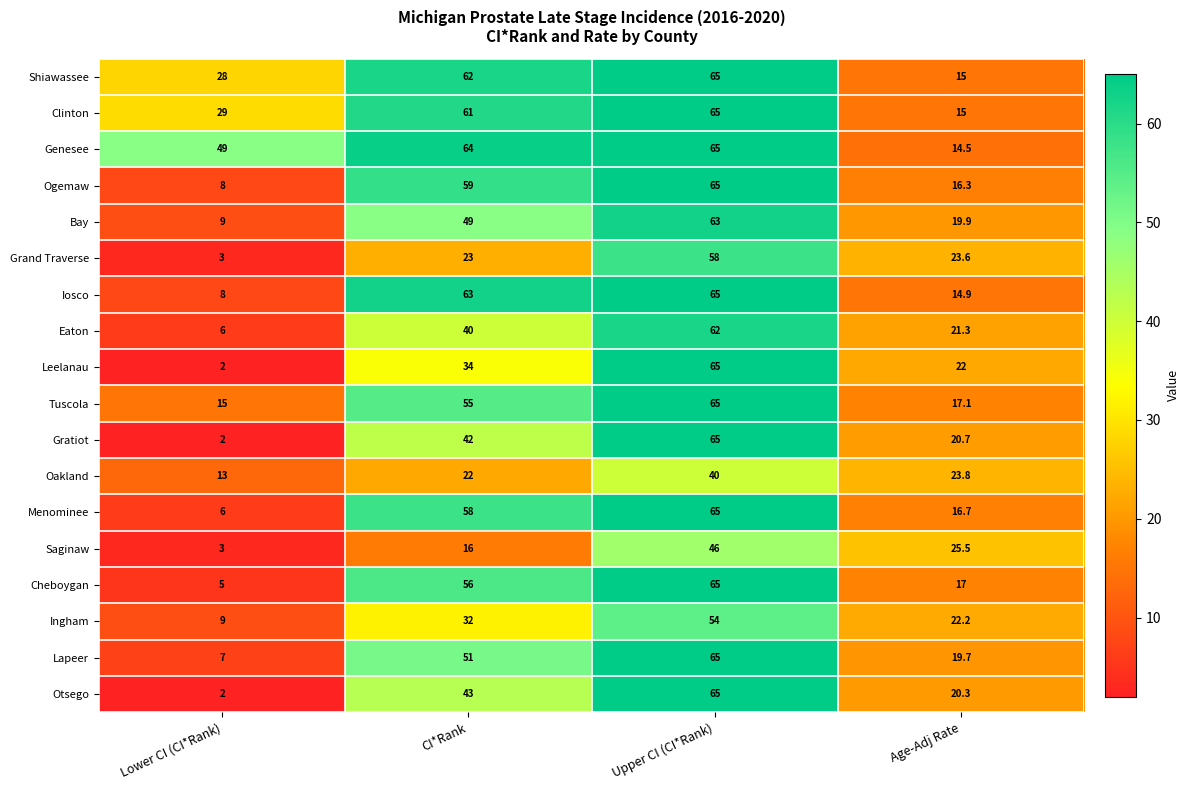

What is the spread (max minus min) of values at Age-Adj Rate?

11.0